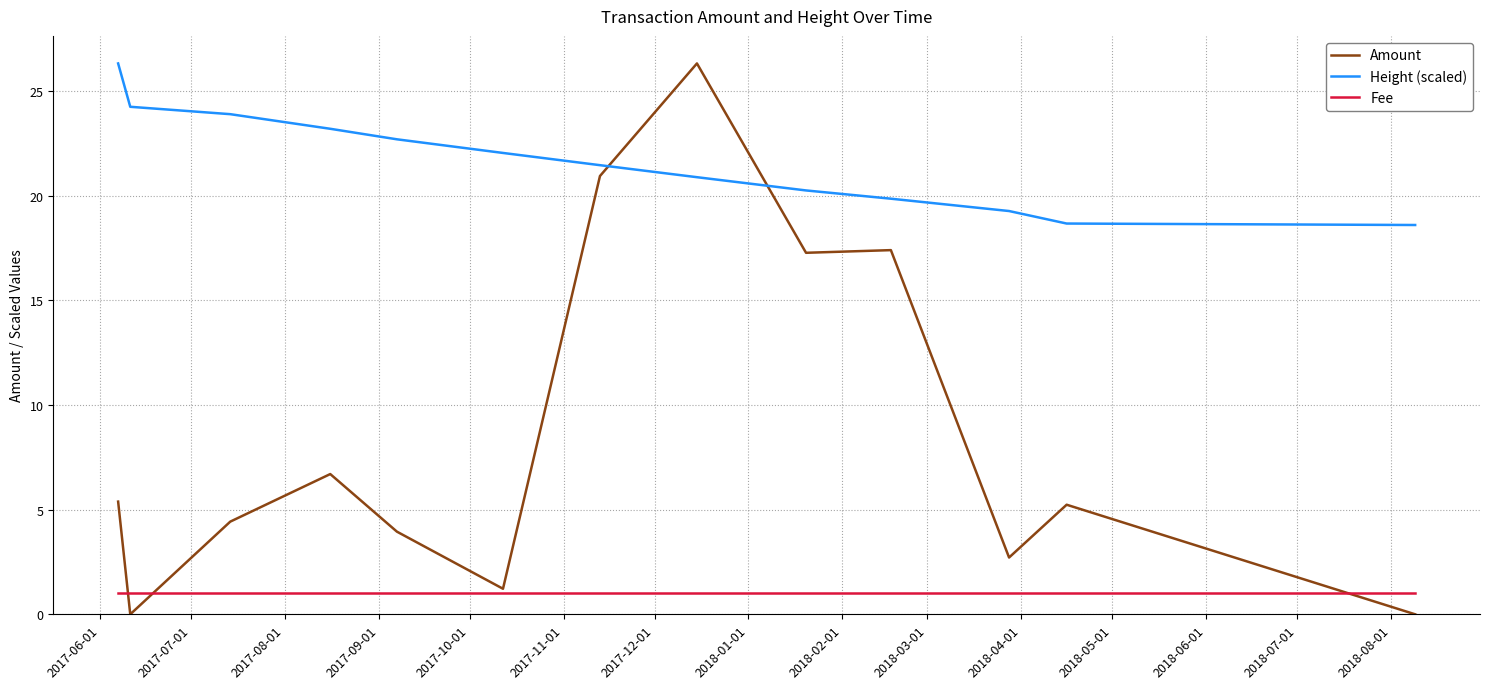

Which series has the largest total across all categories?

Height (scaled)